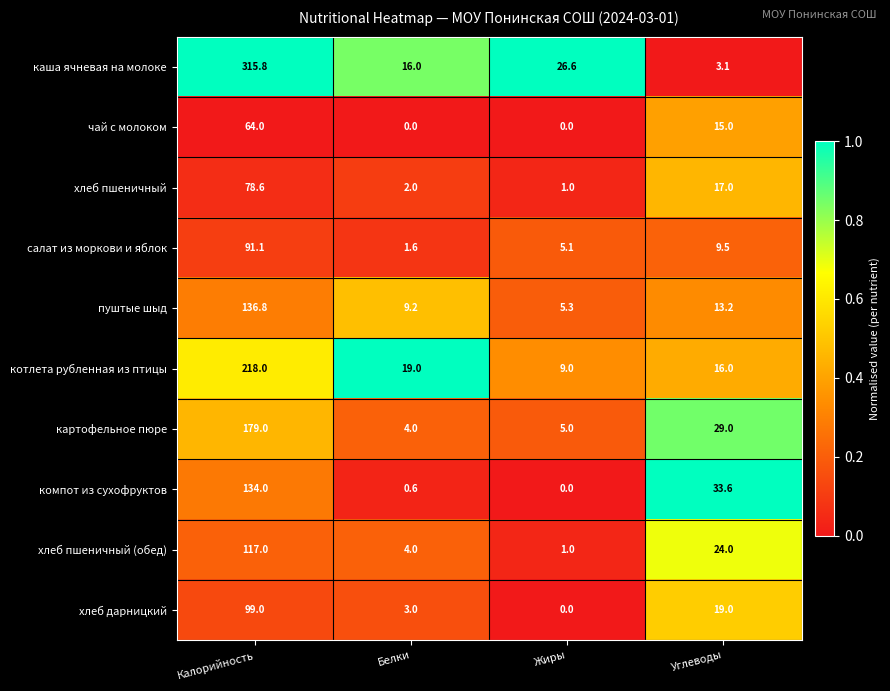

True or false: компот из сухофруктов has a value of 208.7 at Калорийность.

False